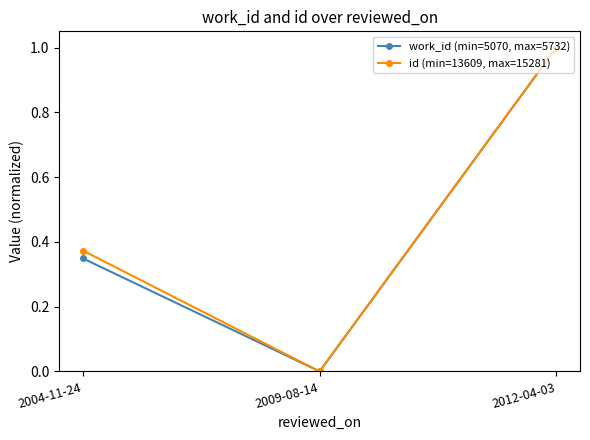

Is the value of id (min=13609, max=15281) at 2009-08-14 greater than the value of work_id (min=5070, max=5732) at 2012-04-03?

No